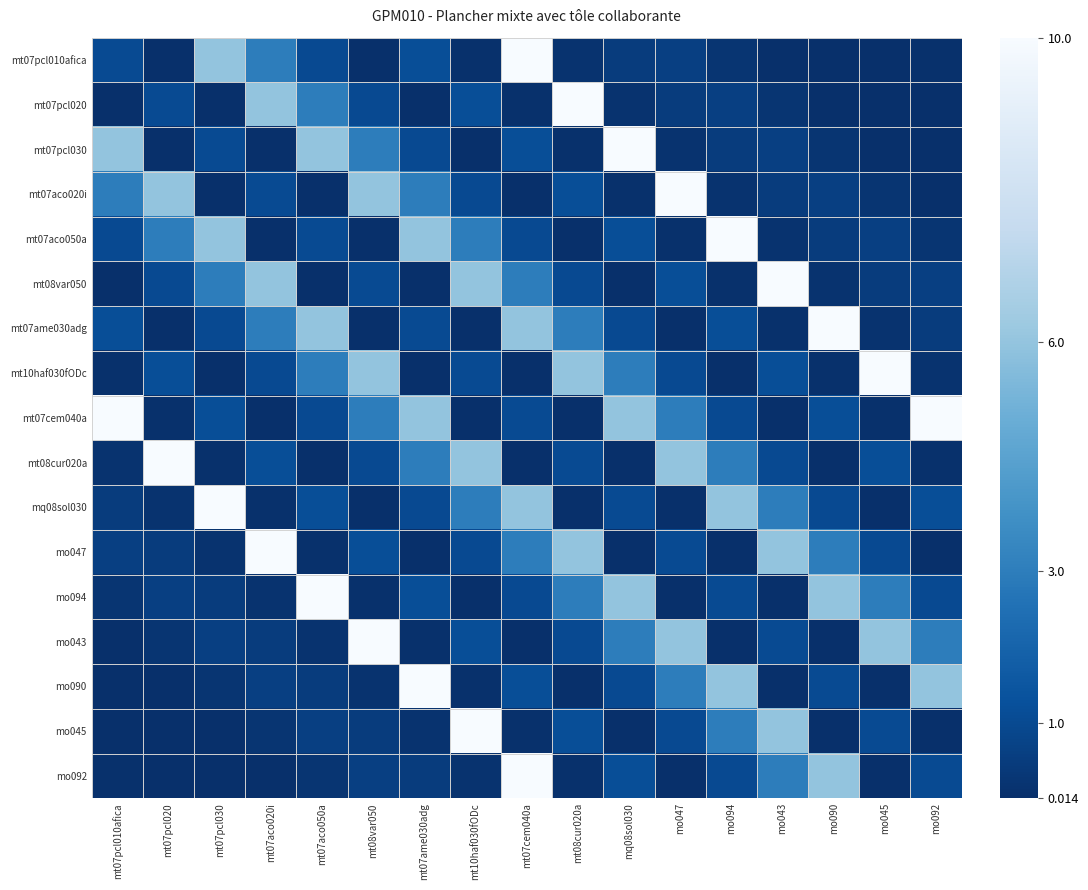

At how many categories does at least one series exceed 2?

17